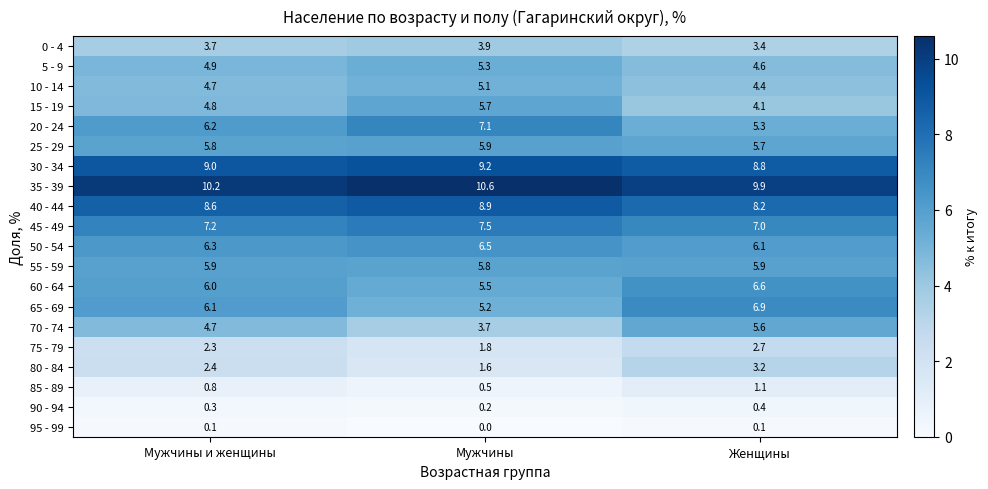

What is the minimum value for 40 - 44?

8.2